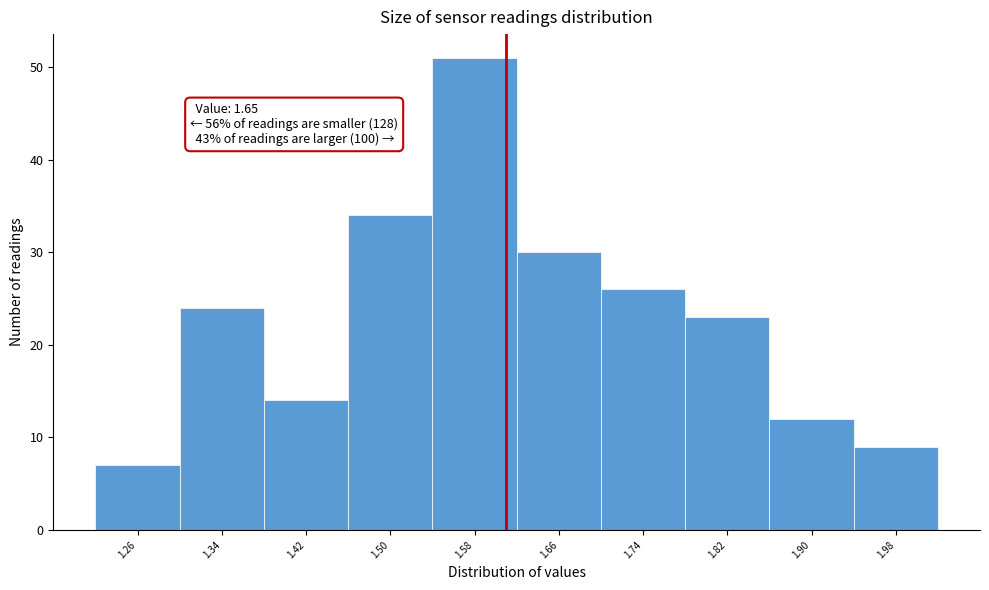

Reading left to right, what are all the values shown in this chart?

7	24	14	34	51	30	26	23	12	9